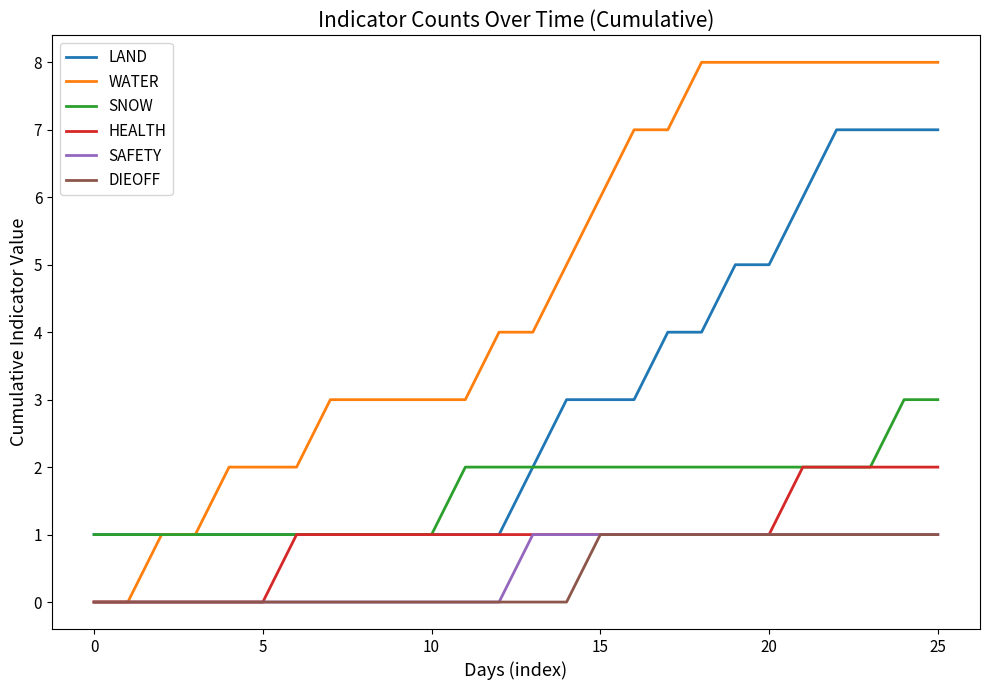

True or false: LAND and SAFETY cross at least once.

False